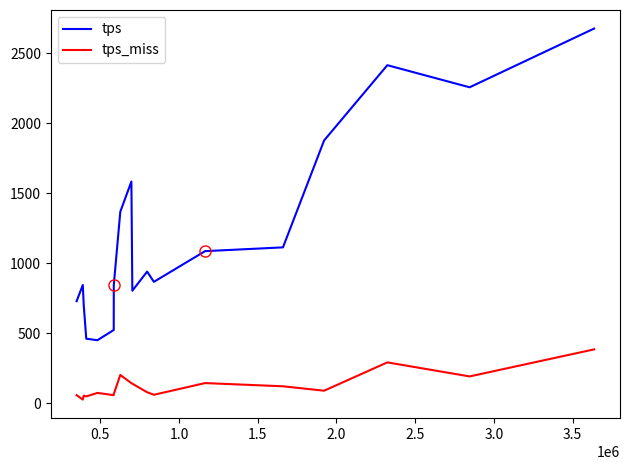

What is the difference between the maximum and minimum values in the tps_miss series?

358.5